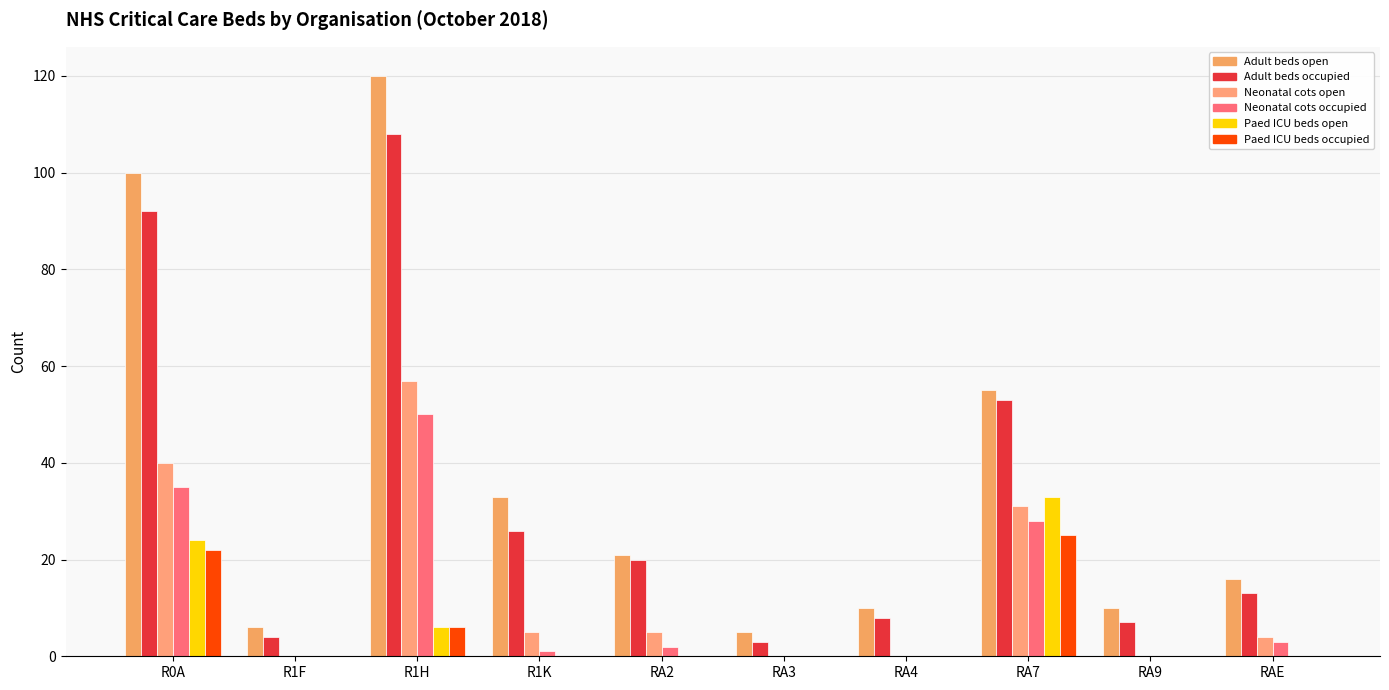

How many categories are shown in the chart?

10